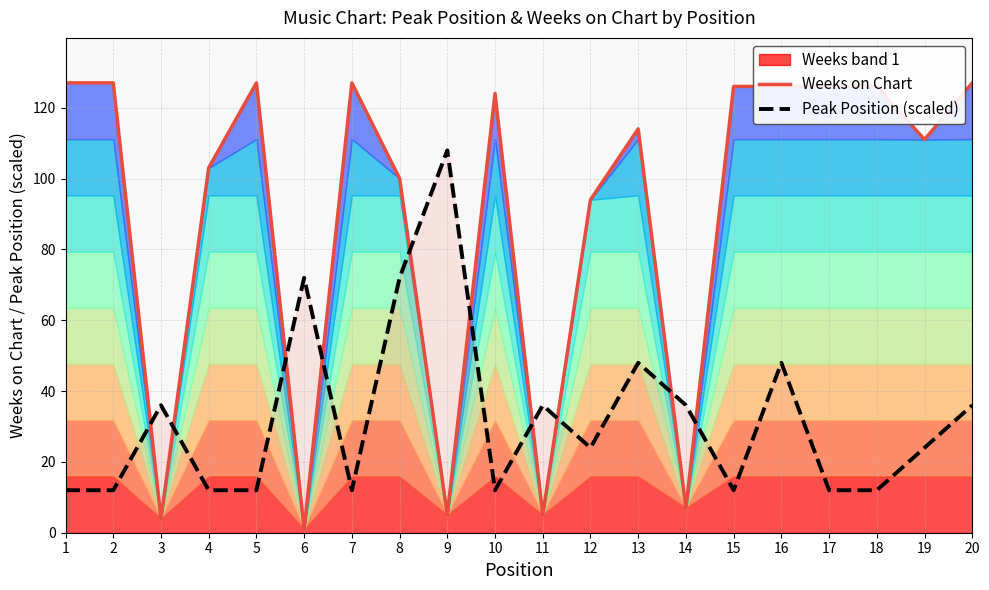

The Peak Position (scaled) series shows 11.3 at 19. True or false?

False